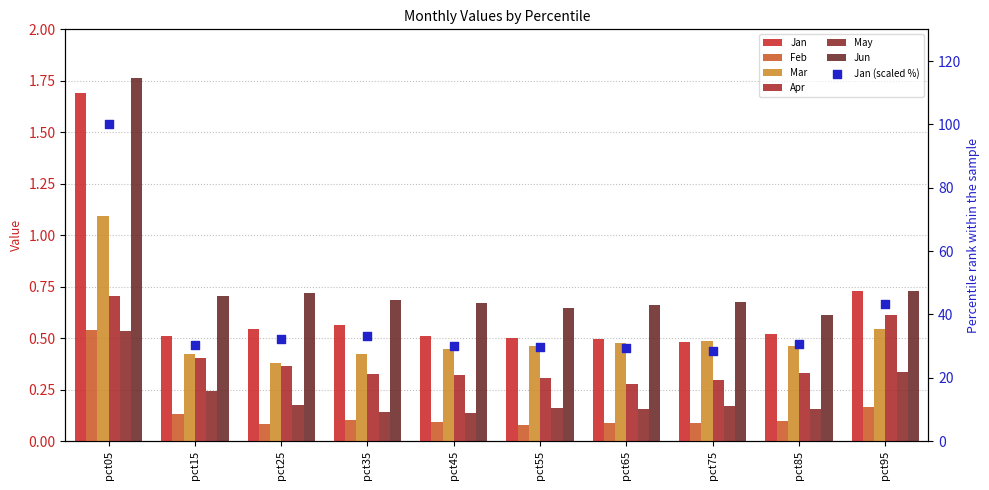

Which series has the largest total across all categories?

Jan